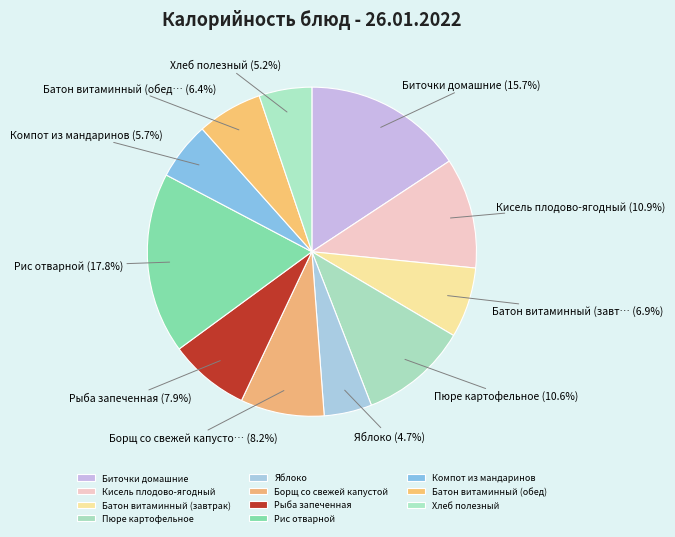

Is the sum of Хлеб полезный and Биточки домашние greater than half?

No